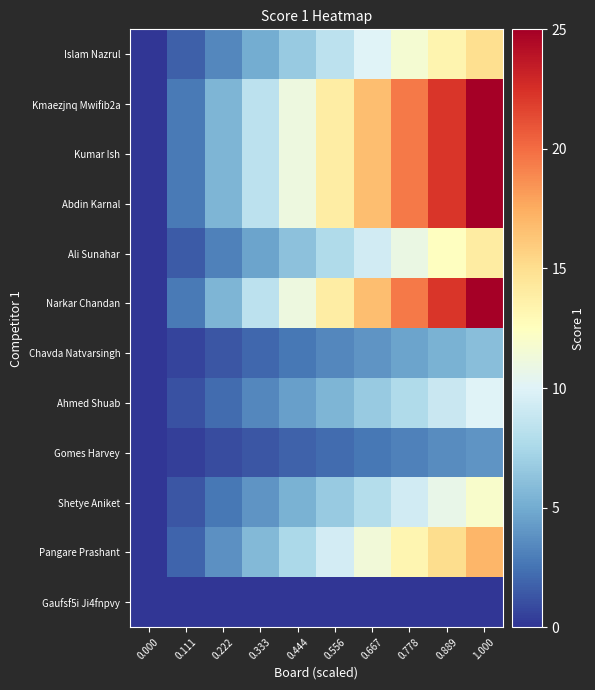

How many series are shown in this chart?

12